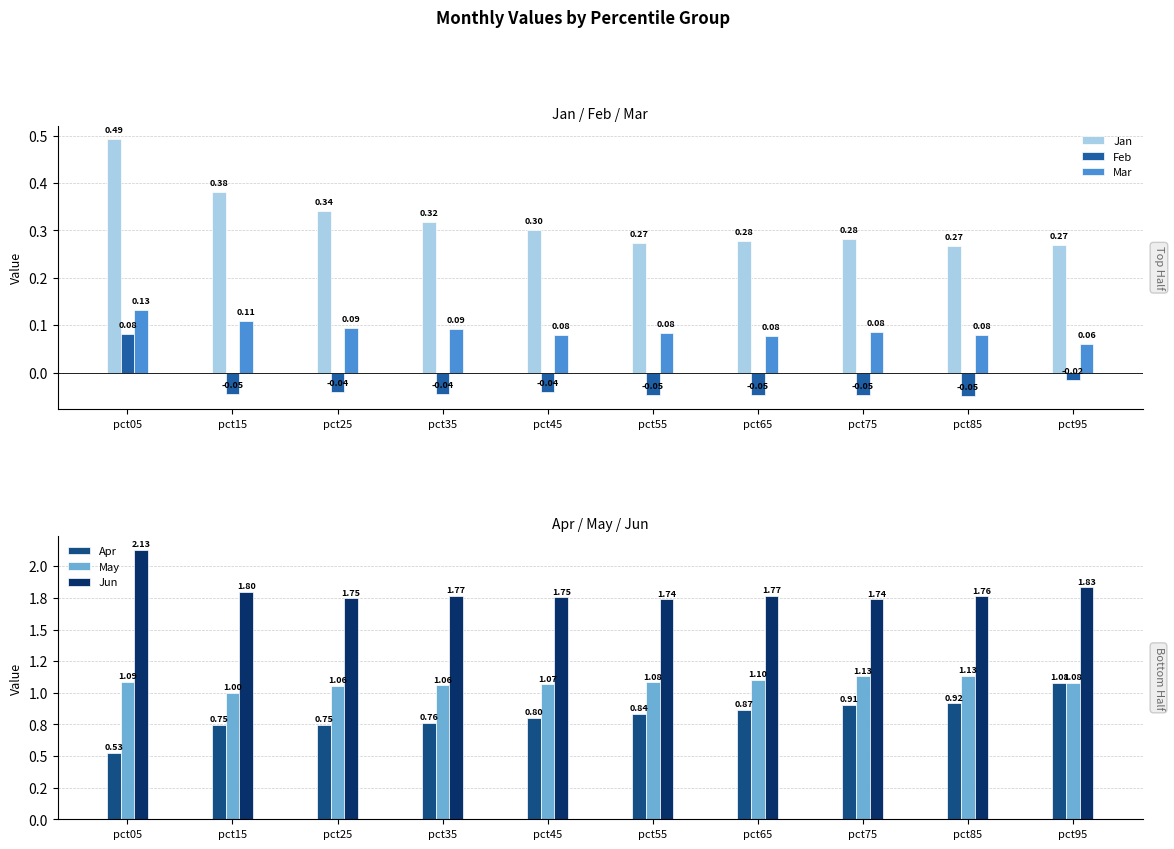

What is the value of the Mar bar at the 2nd from the left?

0.1